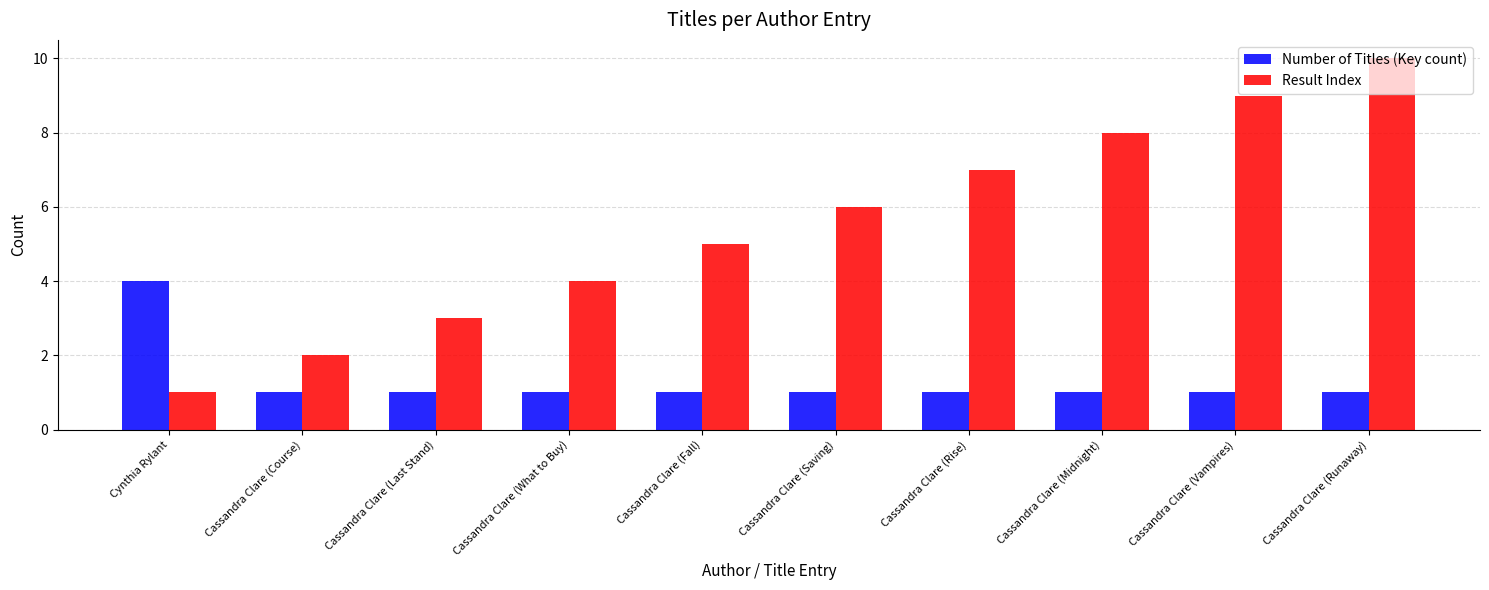

Which series changed the most between Cassandra Clare (Course) and Cassandra Clare (Saving)?

Result Index